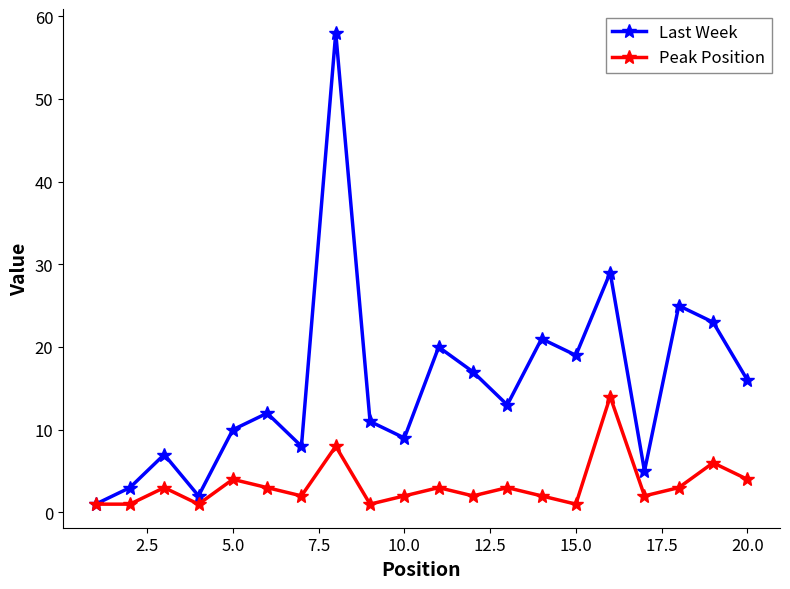

How many interior local valleys does the Last Week series have?

6